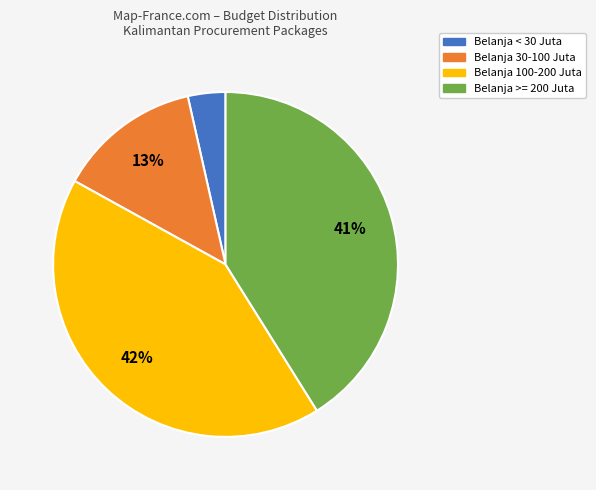

To the nearest percent, what is the average slice percentage?

25%